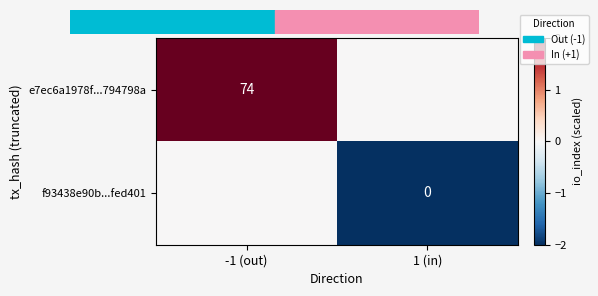

The e7ec6a1978f...794798a series shows 120 at -1 (out). True or false?

False